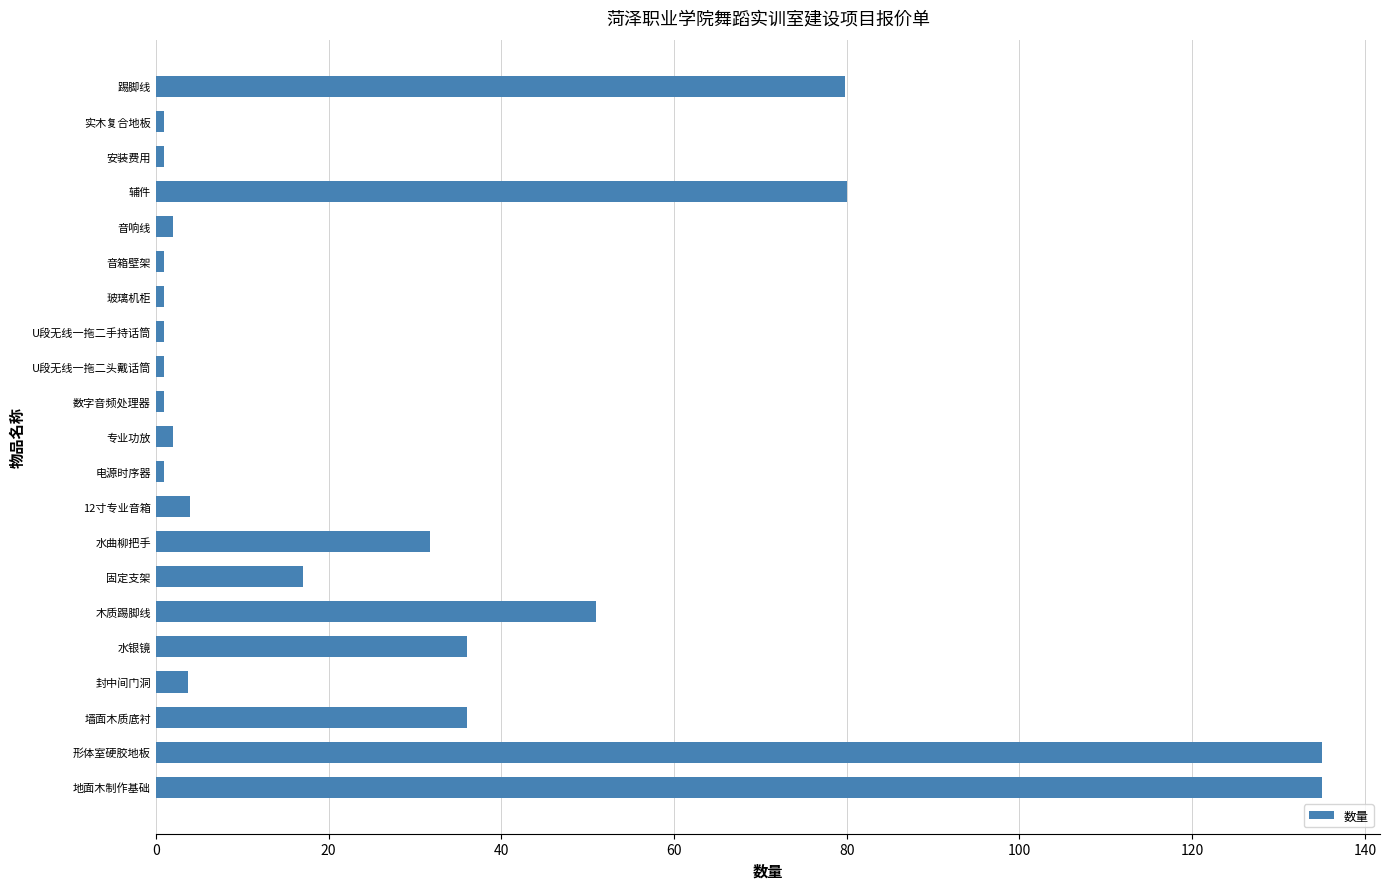

What value does the data have at 固定支架?

17.0